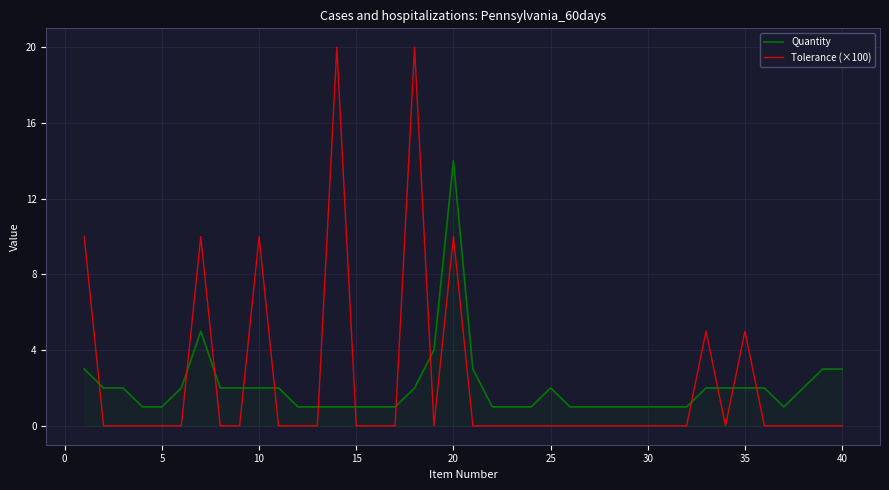

What is the sum of all Tolerance (×100) values?

90